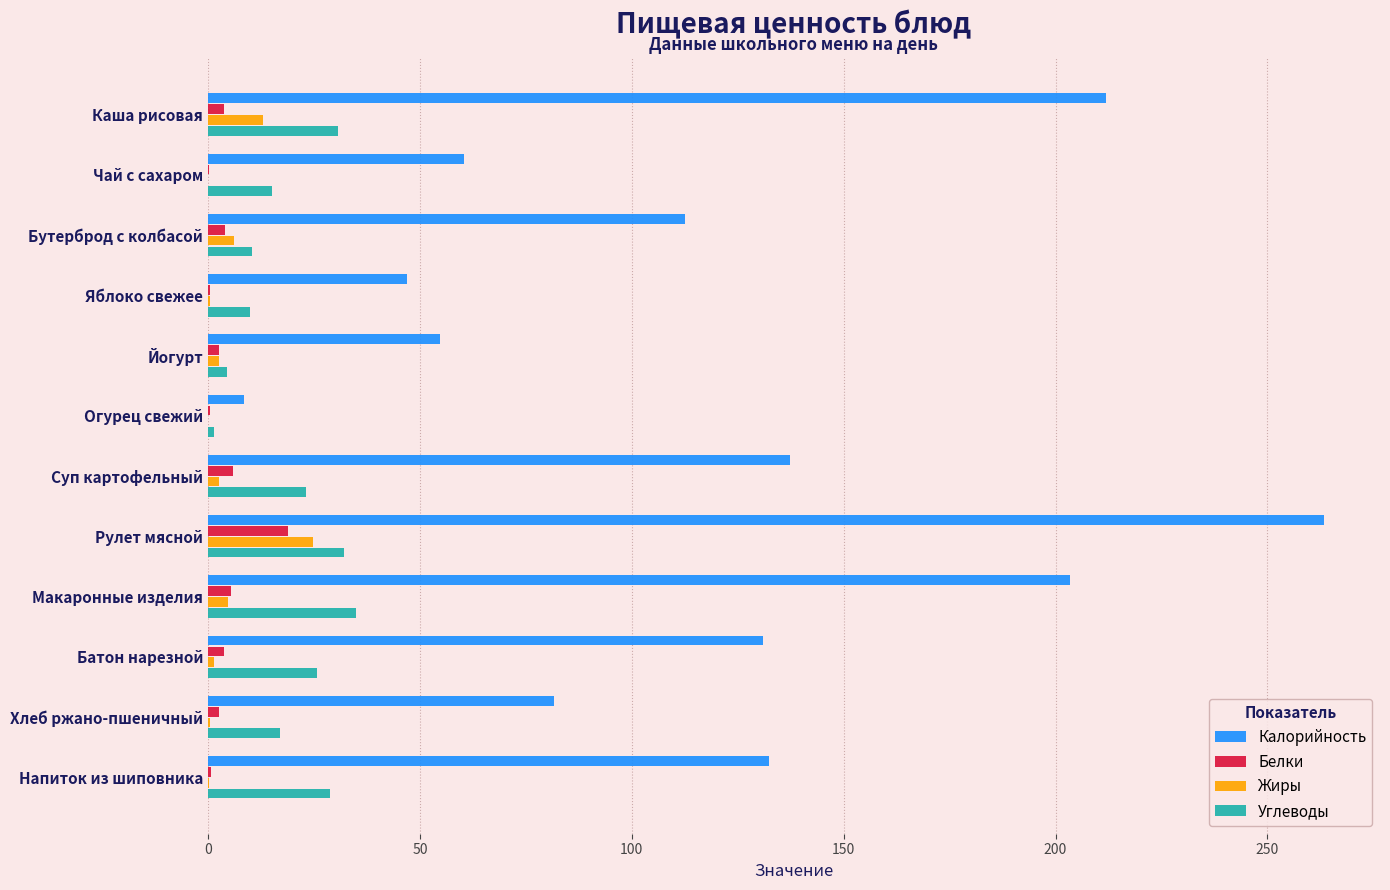

The value of Калорийность at Хлеб ржано-пшеничный is 81.6. True or false?

True